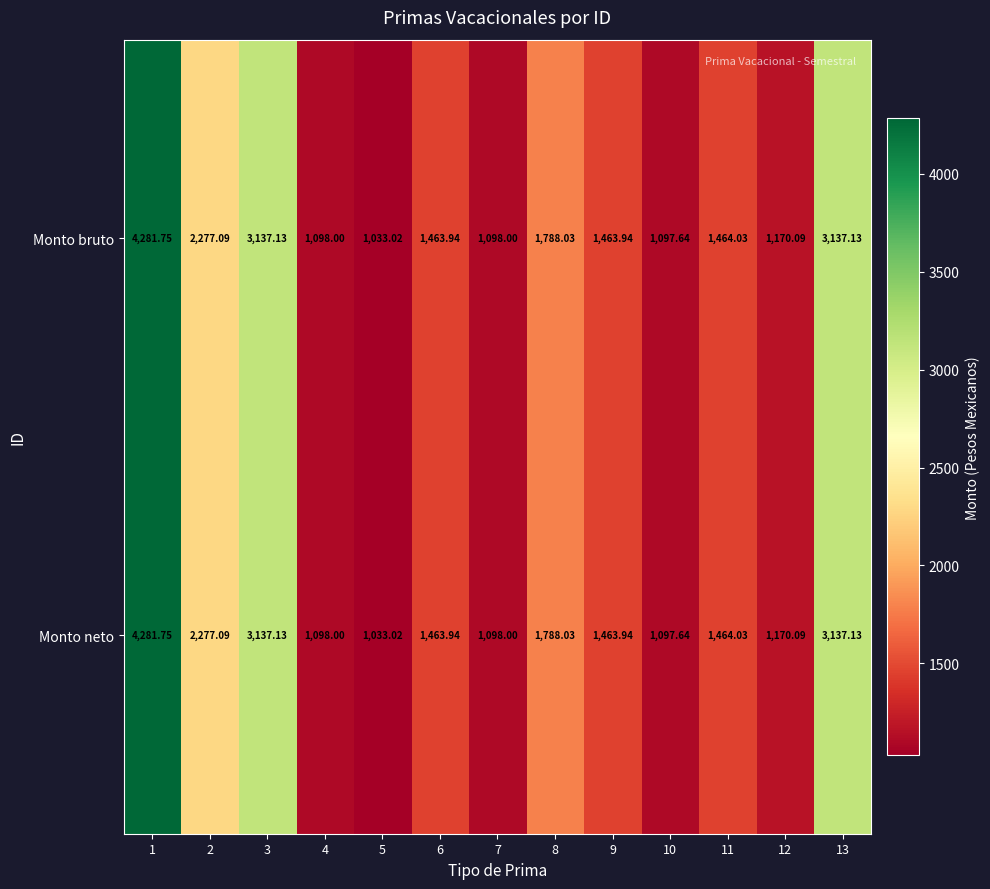

Is the value of Monto bruto at 8 greater than the value of Monto neto at 2?

No